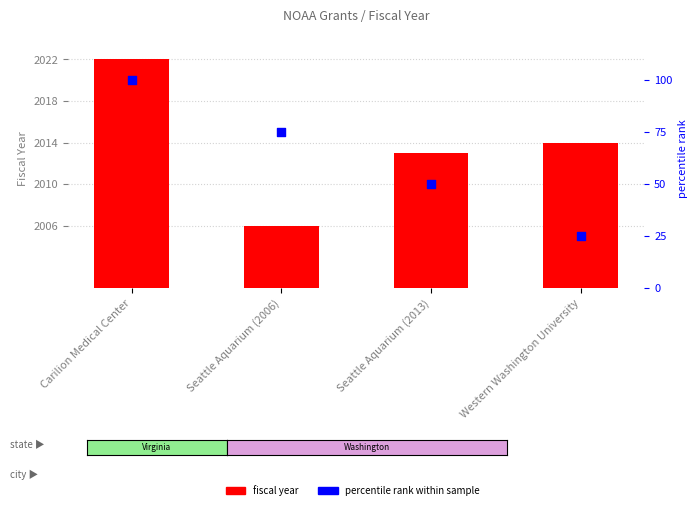

Which series reaches the maximum Y coordinate?

fiscal year